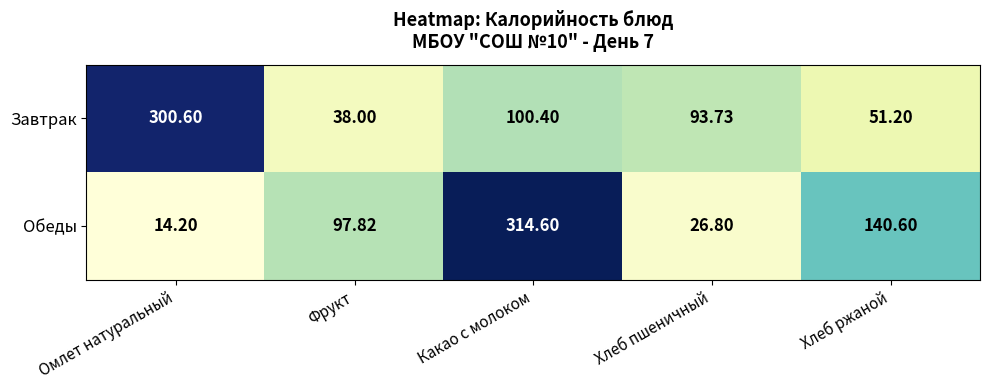

List the series in order of their overall mean, lowest first.

Завтрак, Обеды